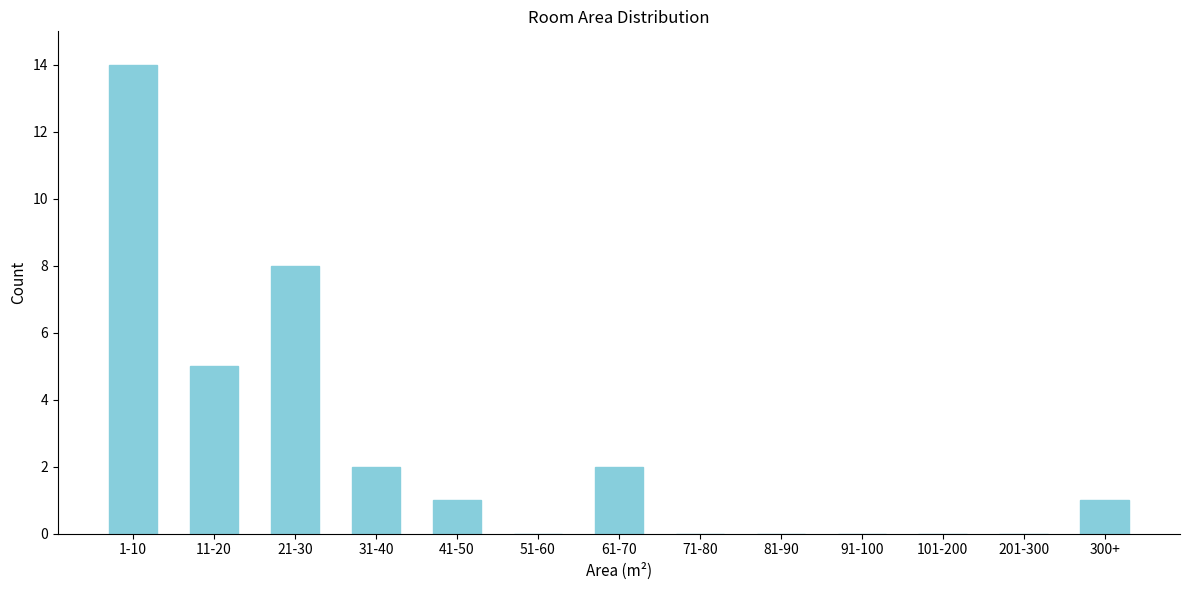

Reading left to right, list all the values displayed in this chart.

1-10=14	11-20=5	21-30=8	31-40=2	41-50=1	51-60=0	61-70=2	71-80=0	81-90=0	91-100=0	101-200=0	201-300=0	300+=1